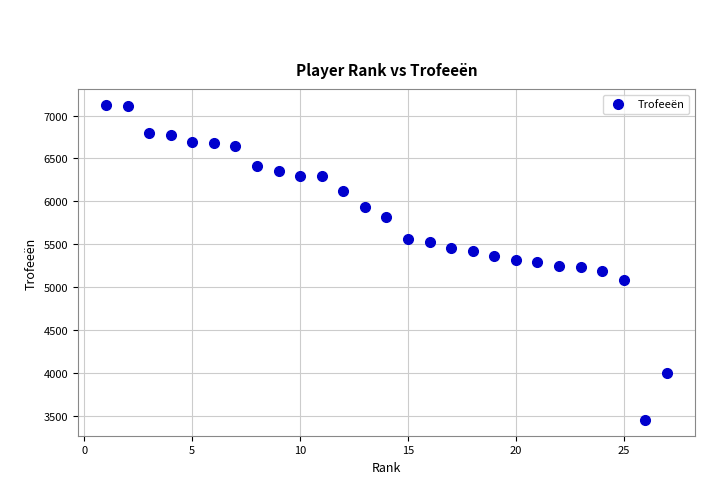

What is the range of X values (max minus min)?

26